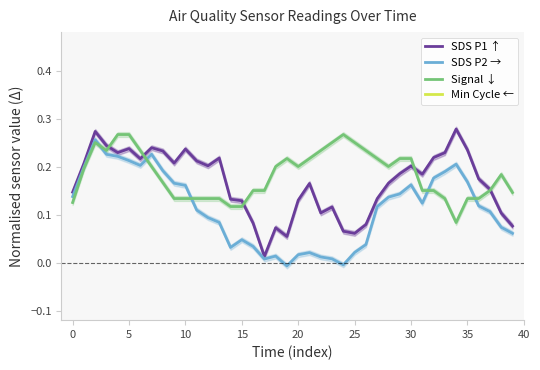

Is the value of Min Cycle ← at 25 greater than the value of SDS P1 ↑ at 23?

No